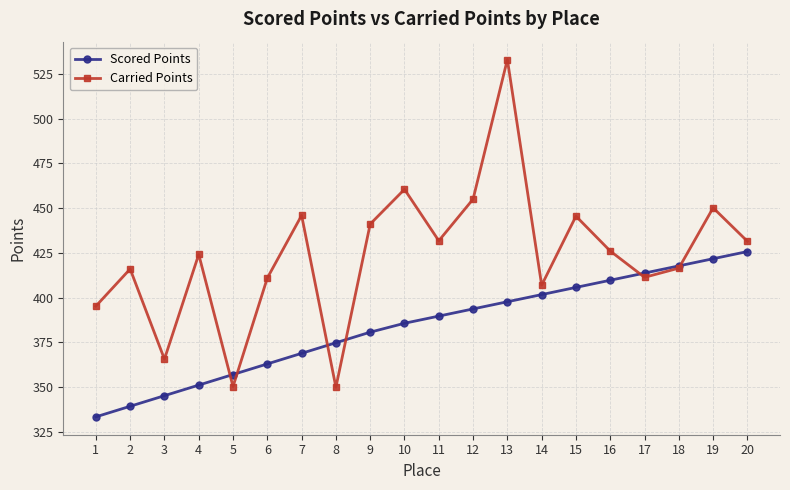

What is the value of the Carried Points point at the 15th from the left?

445.5